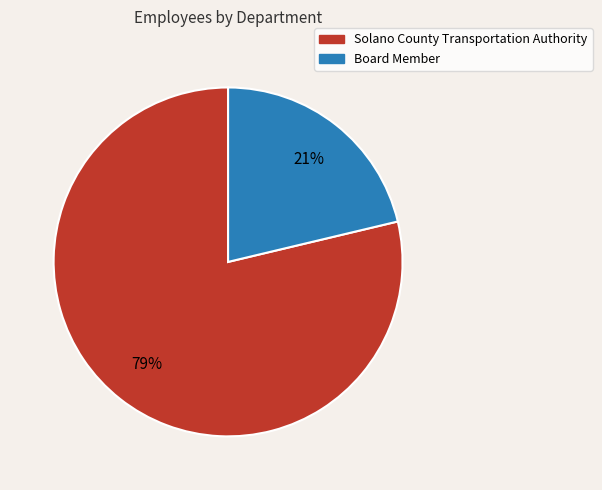

To the nearest percent, what is the average slice percentage?

50%